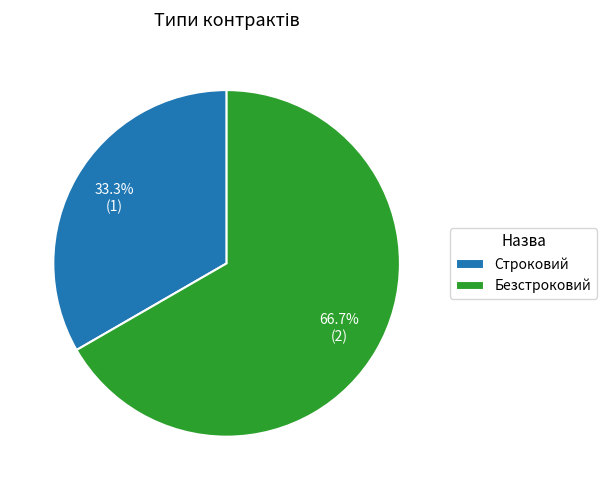

Which slice is the largest?

Безстроковий